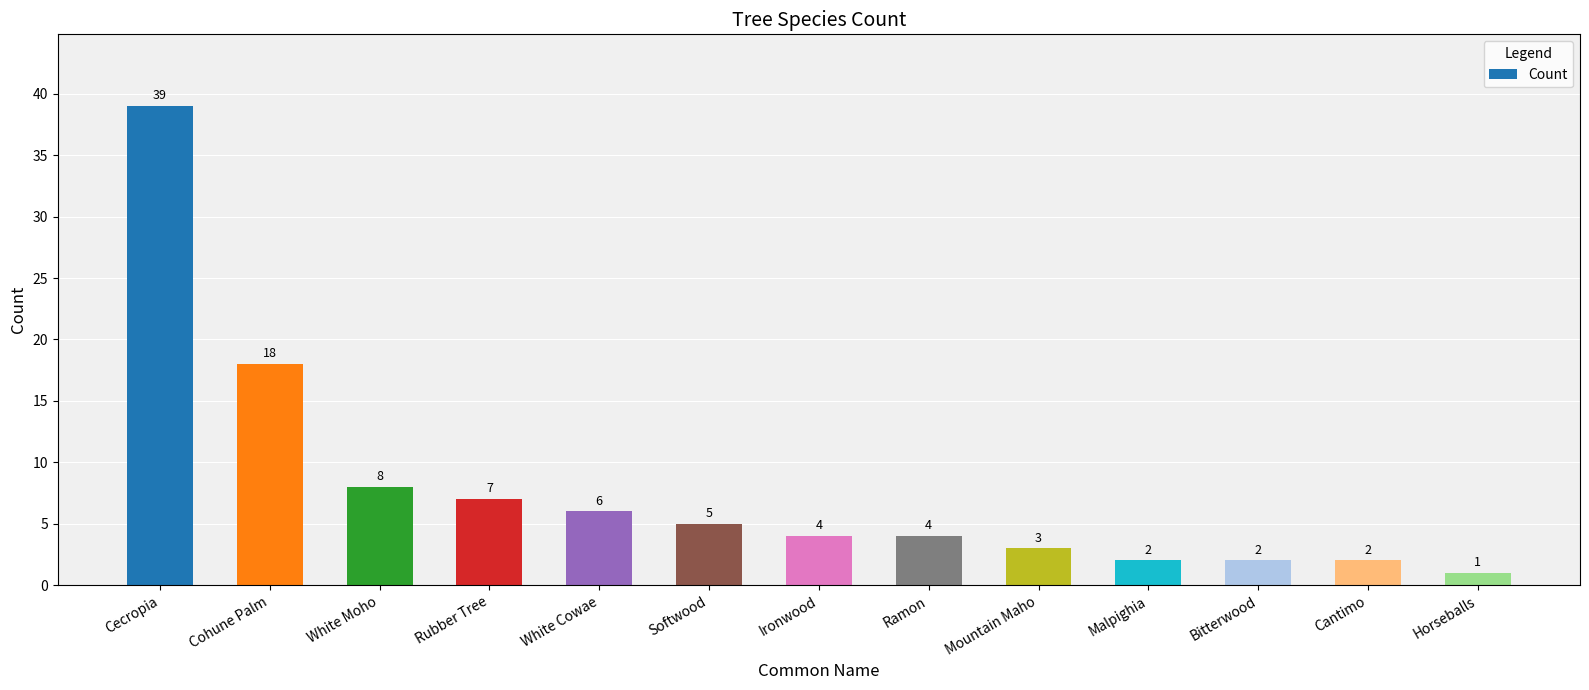

Reading left to right, what are all the values shown in this chart?

39	18	8	7	6	5	4	4	3	2	2	2	1